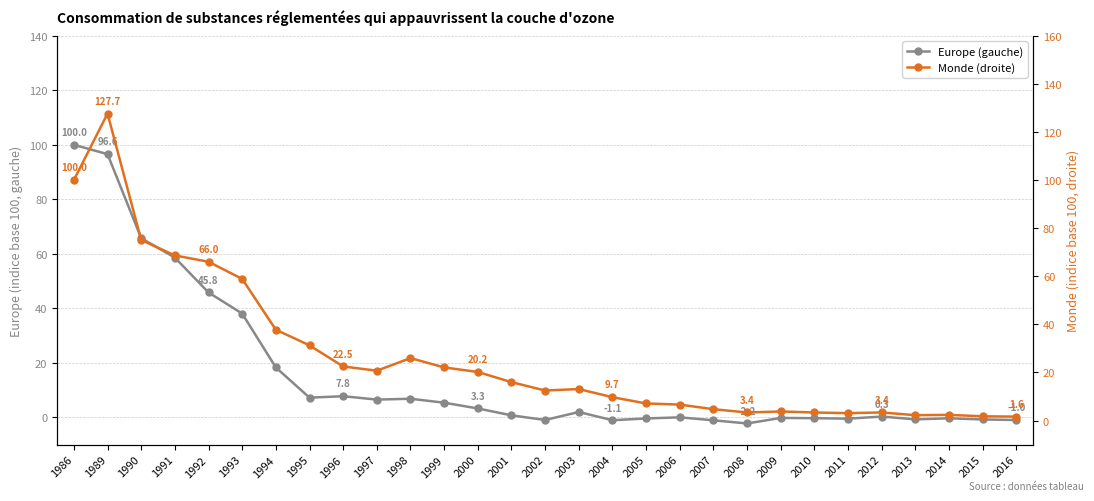

How many lines are shown in the chart?

2